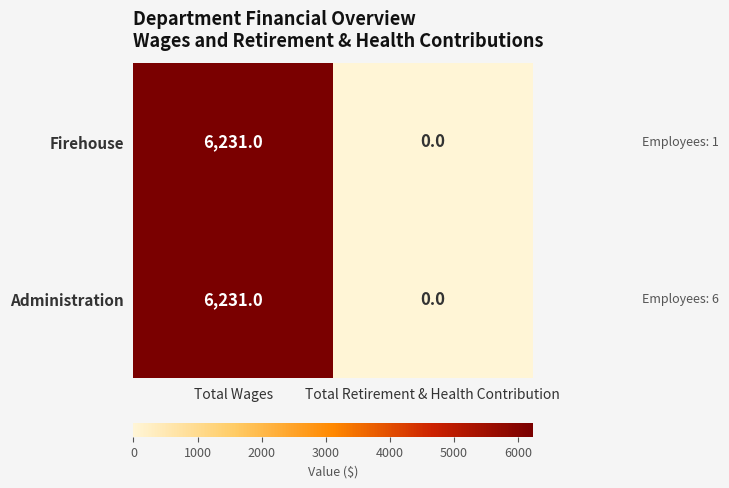

Reading right to left, what are all the values shown in this chart?

Firehouse: 0	6231
Administration: 0	6231